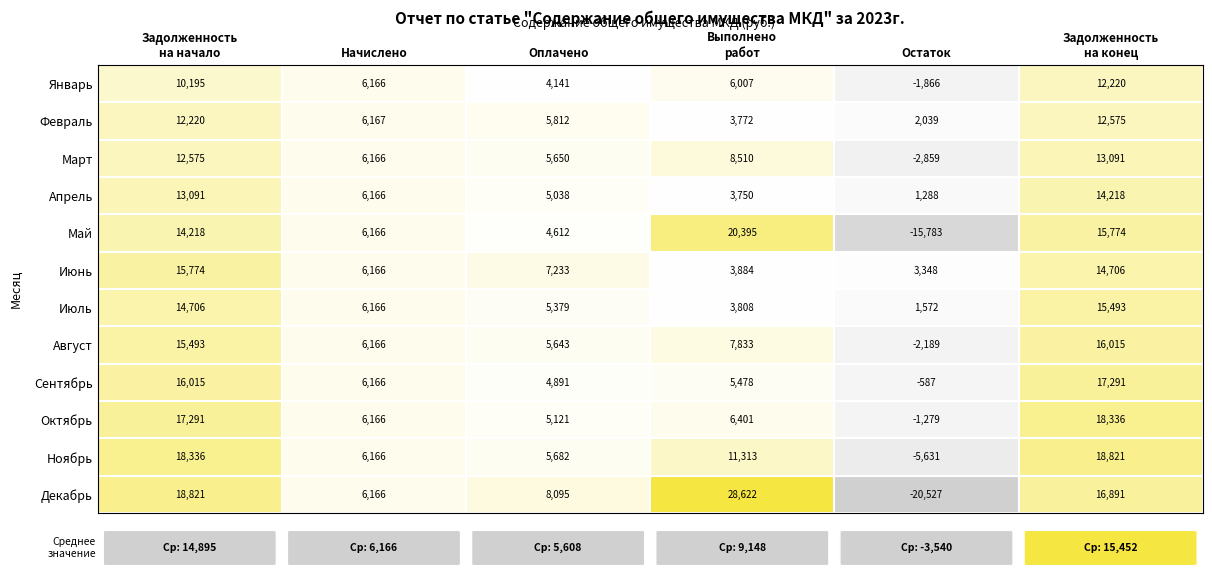

At Задолженность
на начало, list the series in order from largest to smallest.

Декабрь, Ноябрь, Октябрь, Сентябрь, Июнь, Август, Июль, Май, Апрель, Март, Февраль, Январь